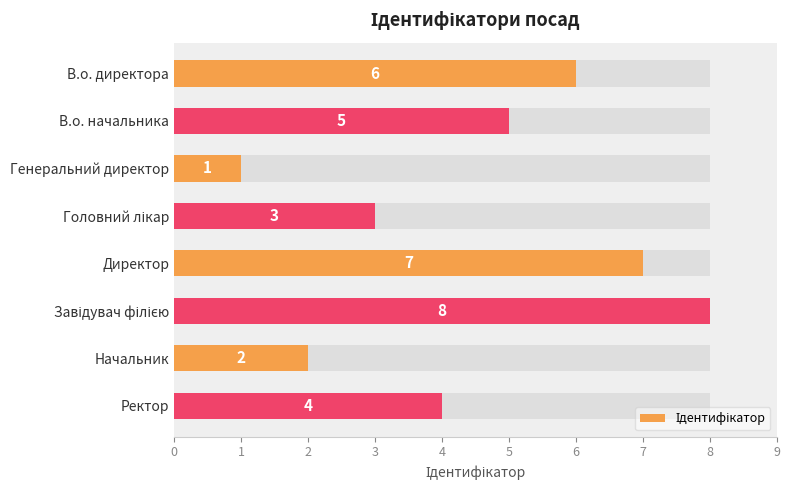

How many values are between 3 and 7?

5